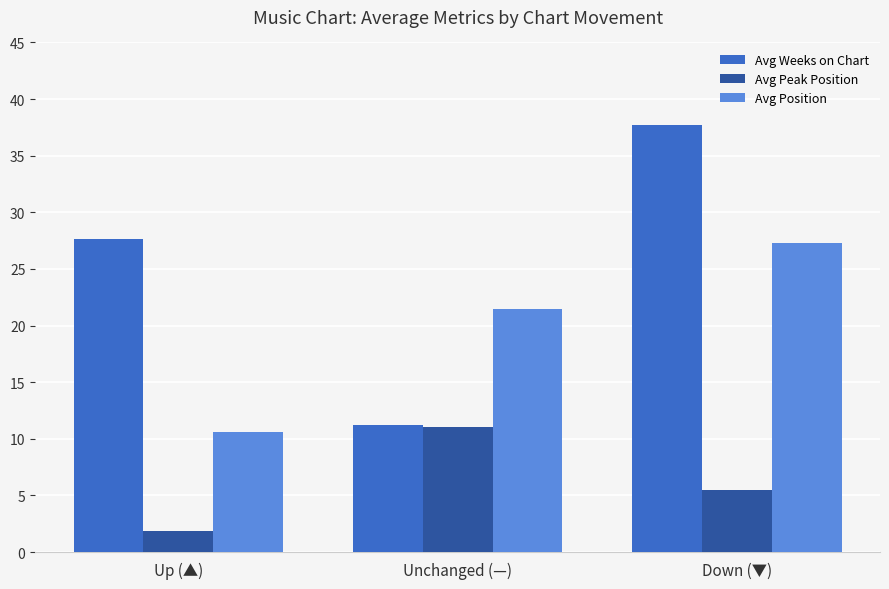

Which series has the largest range (max minus min)?

Avg Weeks on Chart